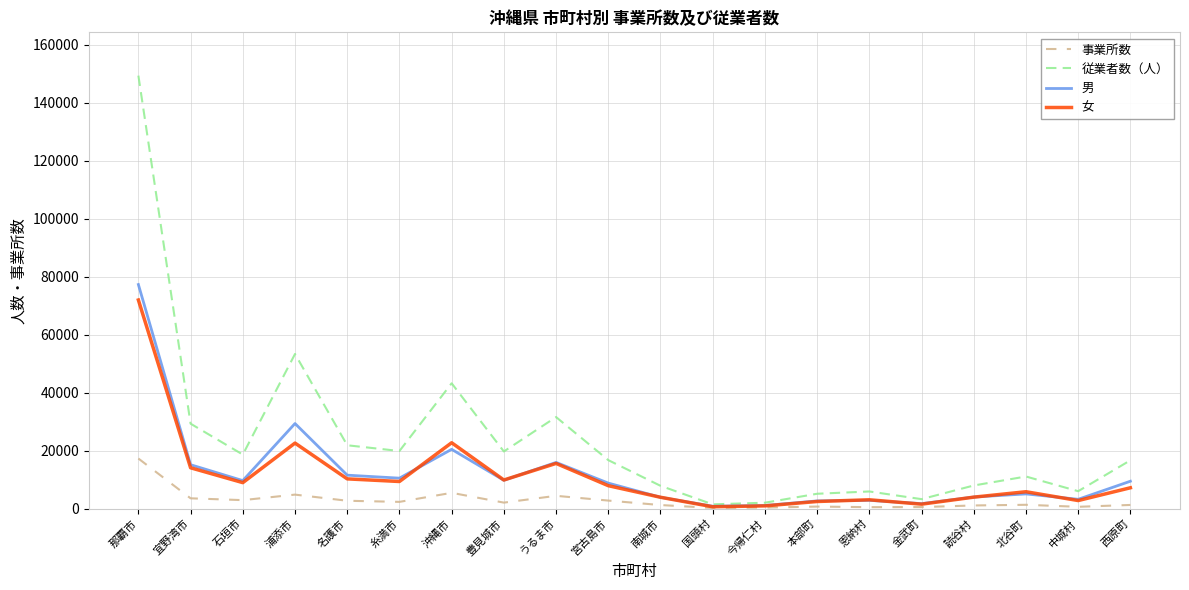

Is this an area chart (filled region under the line)?

No